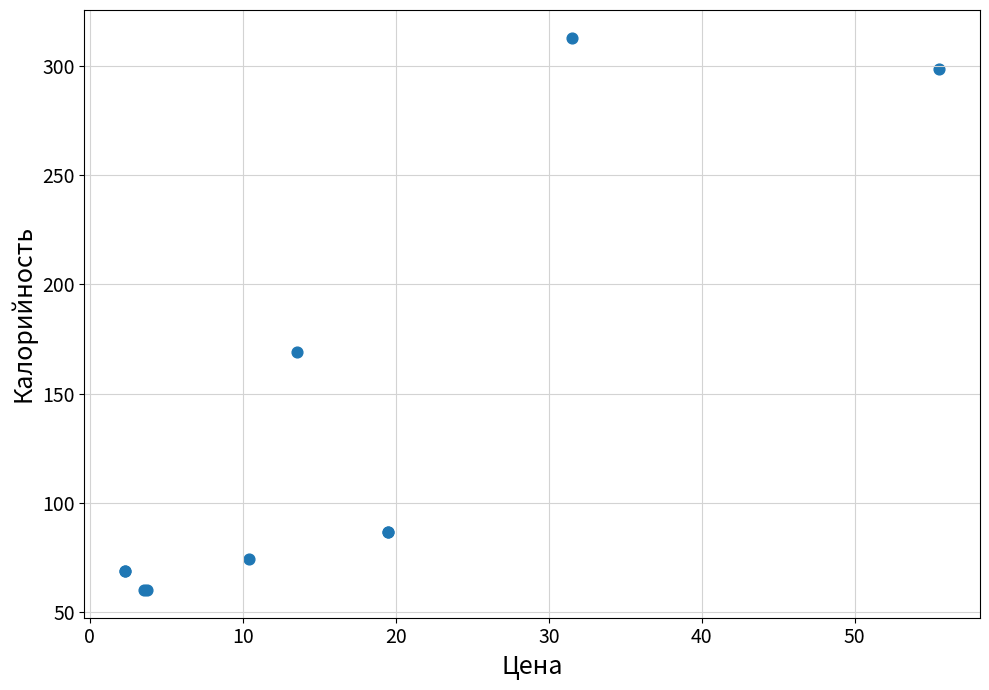

What Y value in the scatter plot is closest to 186?

168.9